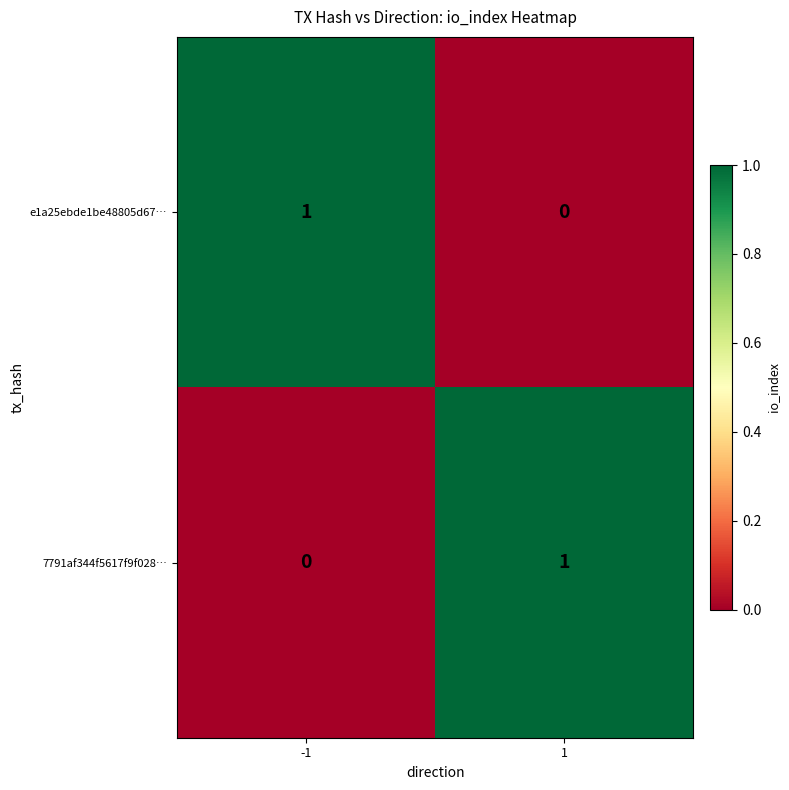

Reading left to right, extract all data points from this chart.

e1a25ebde1be48805d67…: 1	0
7791af344f5617f9f028…: 0	1